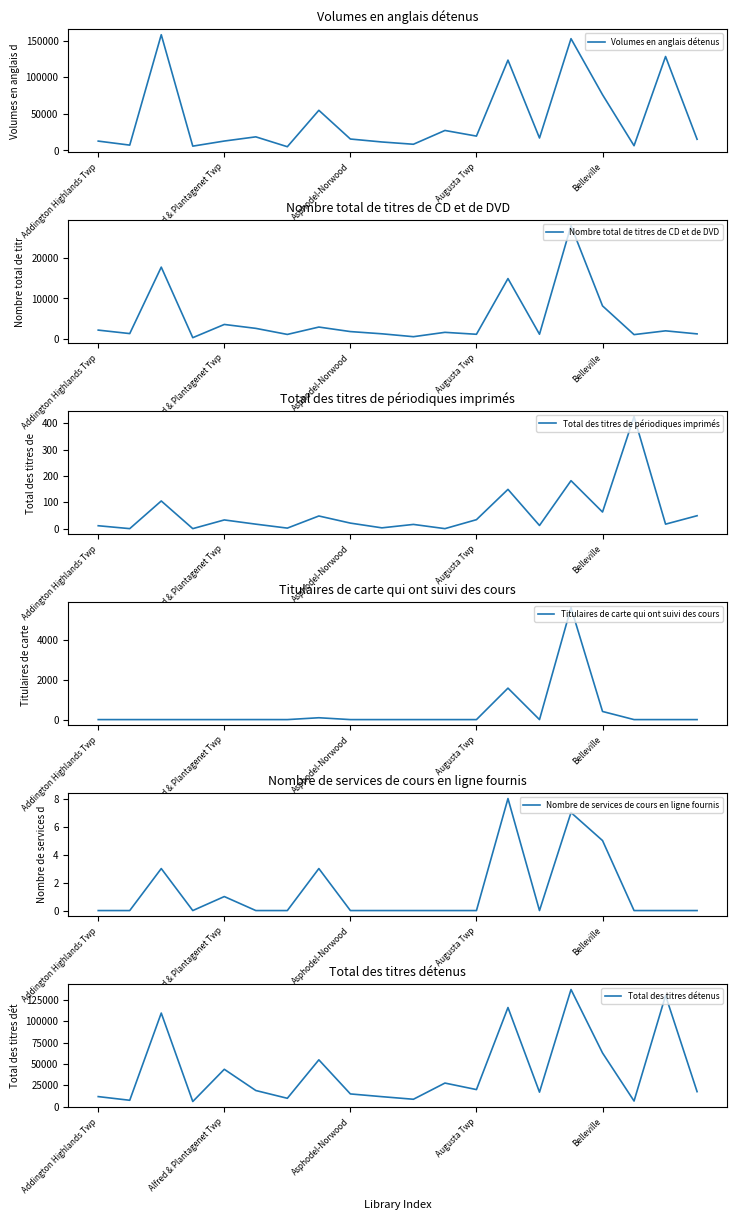

What is the spread (max minus min) of values at Addington Highlands Twp?

12816